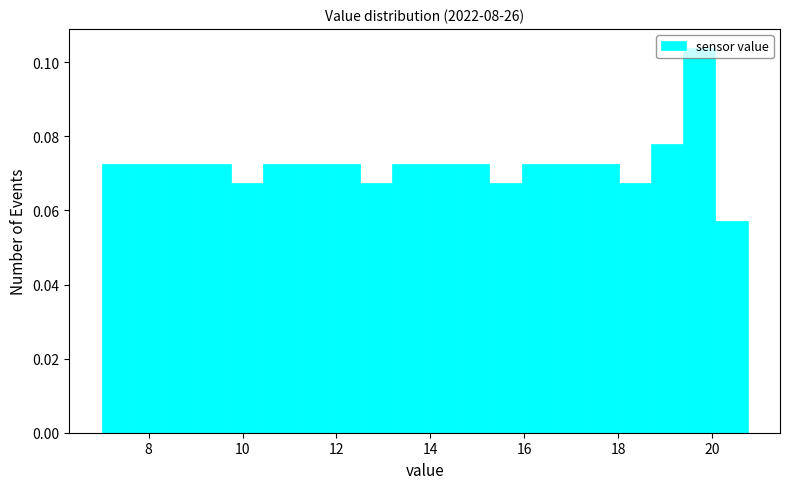

Read against the x-axis, roughly where is the centre of the tallest bar?

19.8